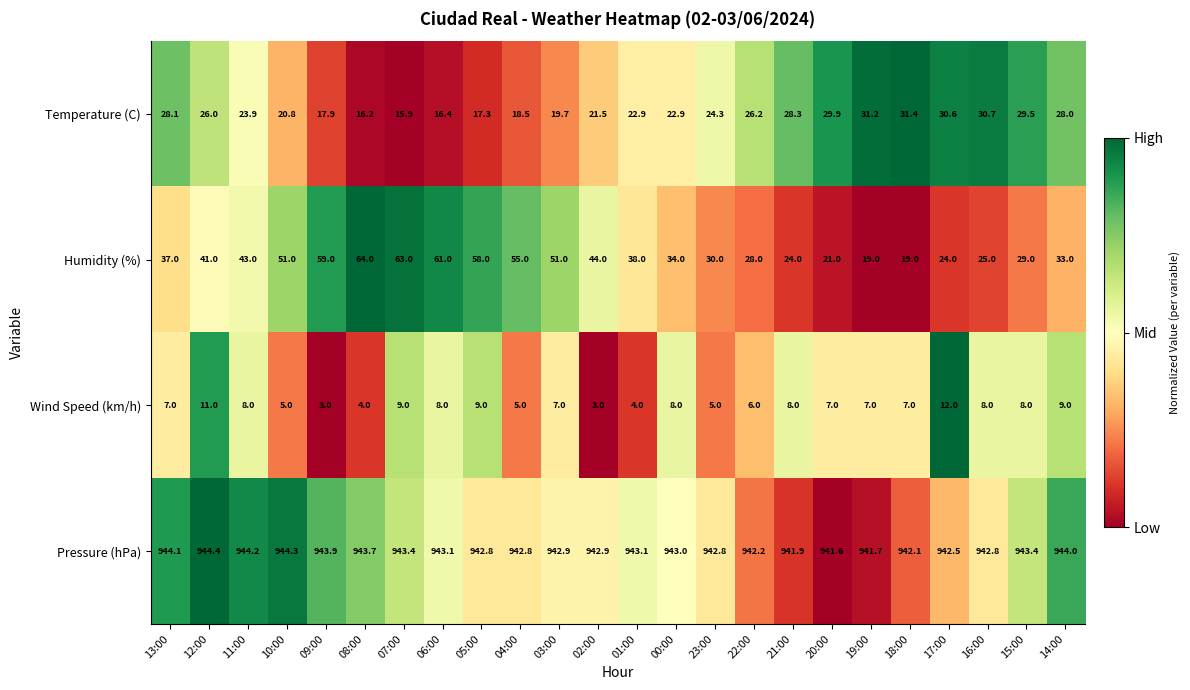

True or false: Temperature (C) has a value of 15.9 at 07:00.

True